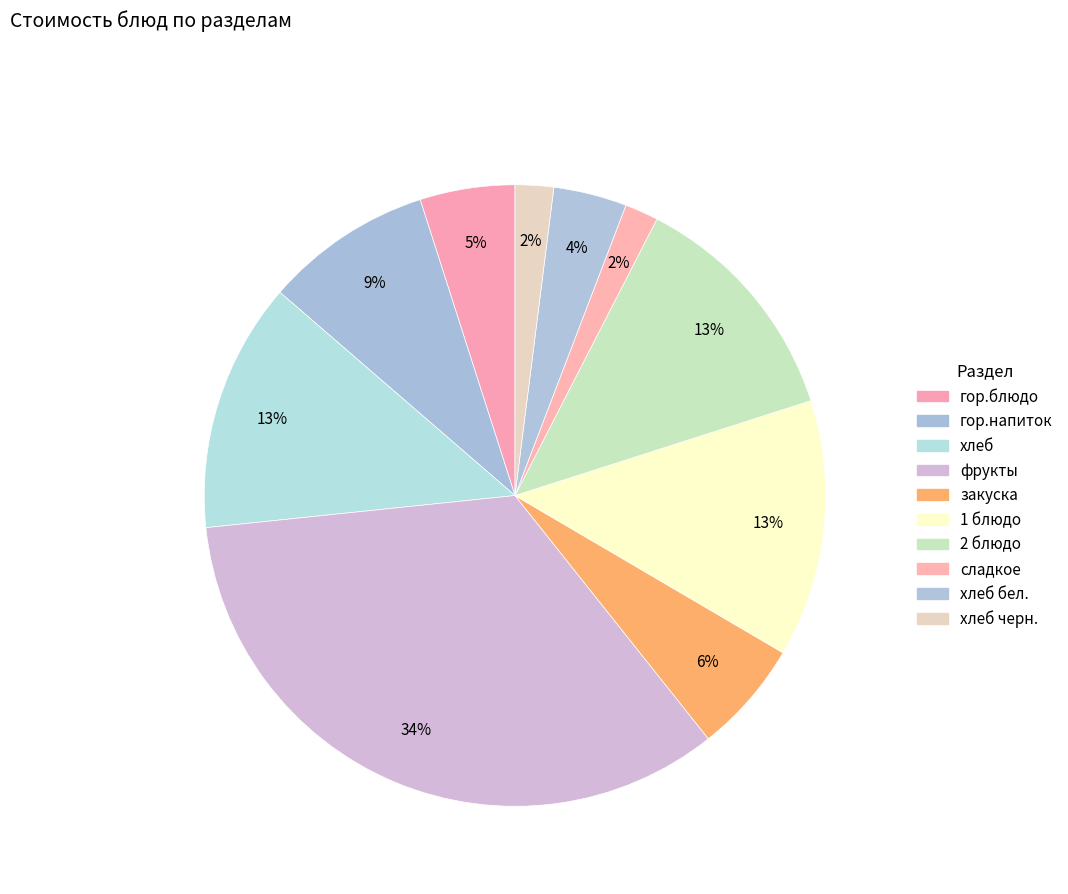

What is the change in value from гор.напиток to хлеб бел.?

-6.6